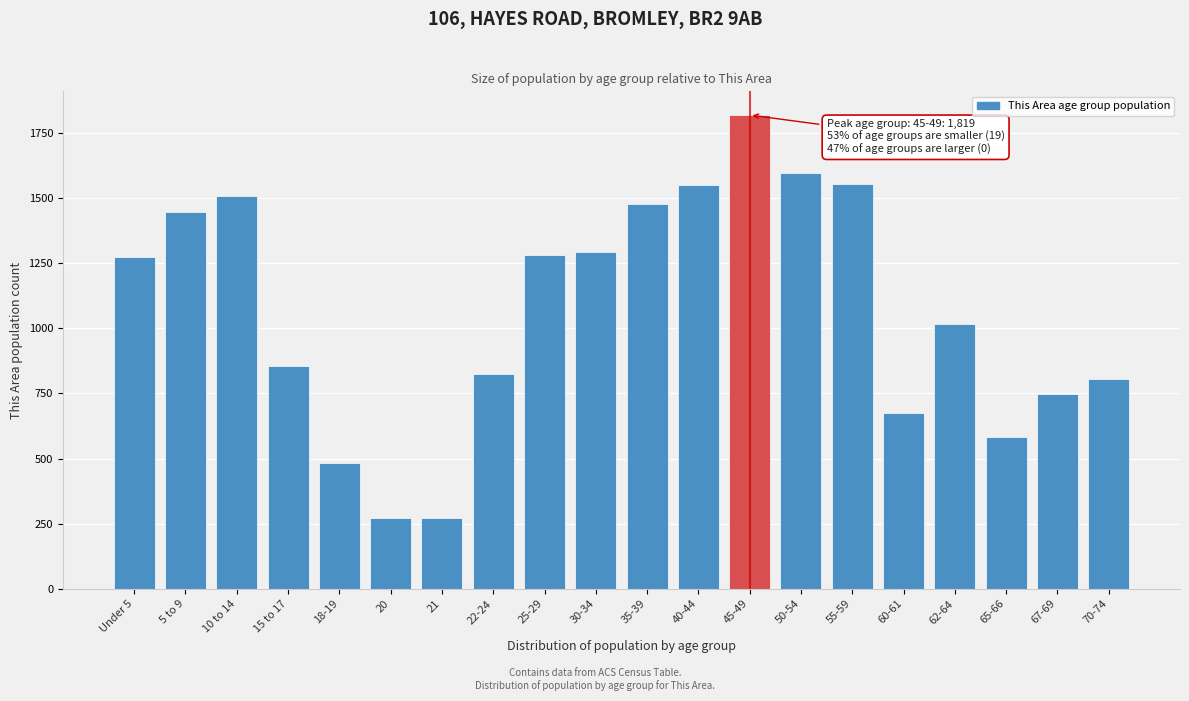

Between 65-66 and 70-74, which is larger?

70-74